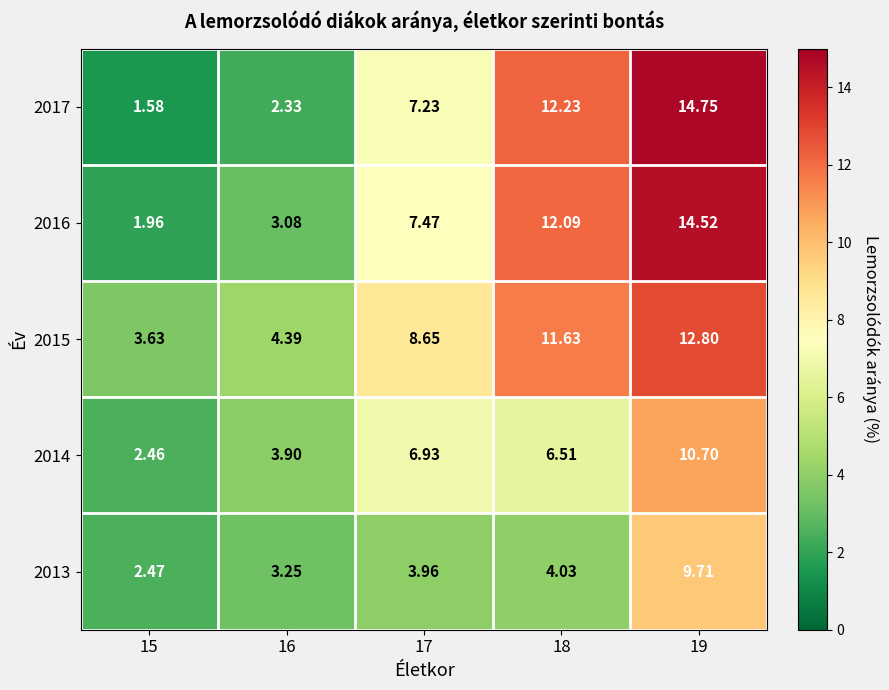

Is the value of 2015 at 16 greater than the value of 2014 at 15?

Yes